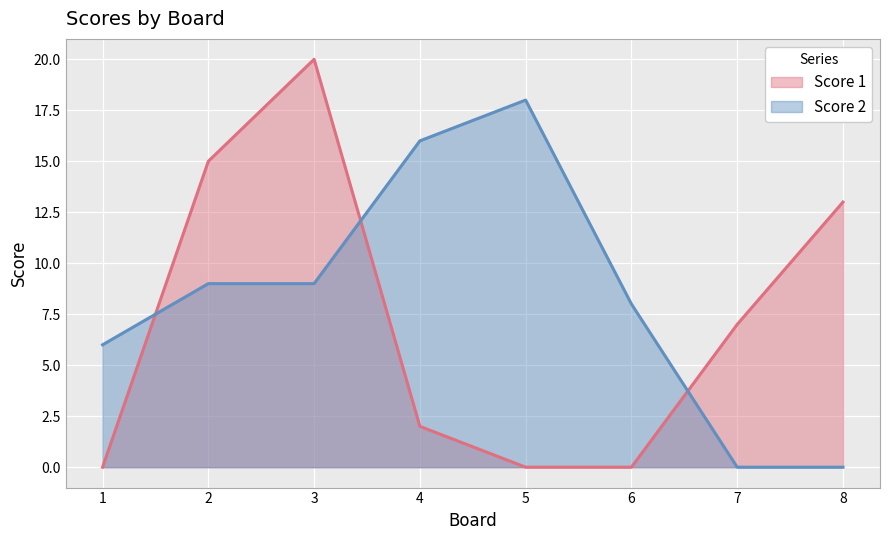

List the series in order of their overall mean, highest first.

Score 2, Score 1